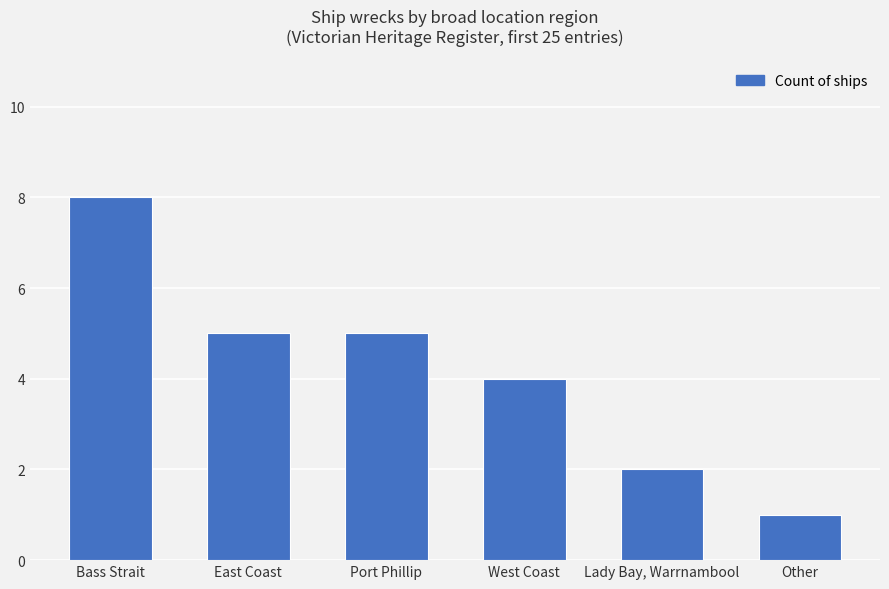

What is the sum of the values at Other and West Coast?

5